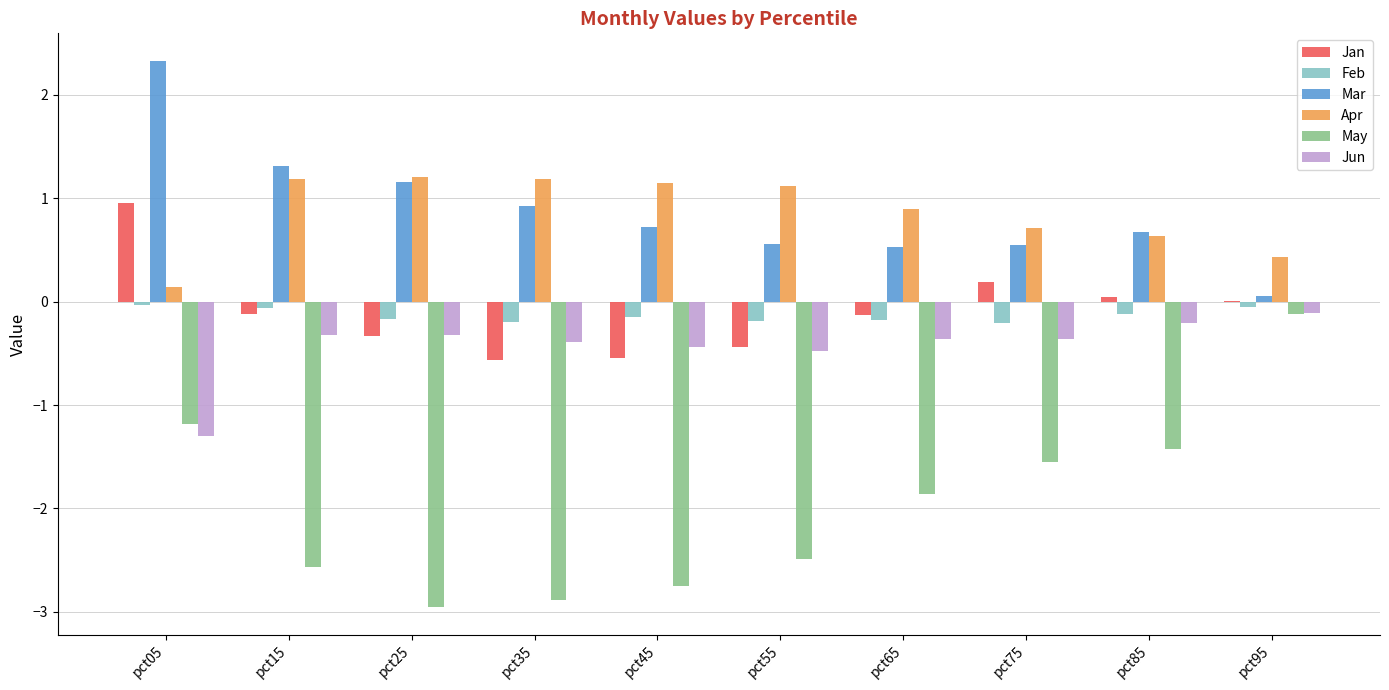

What is the maximum value for Apr?

1.2